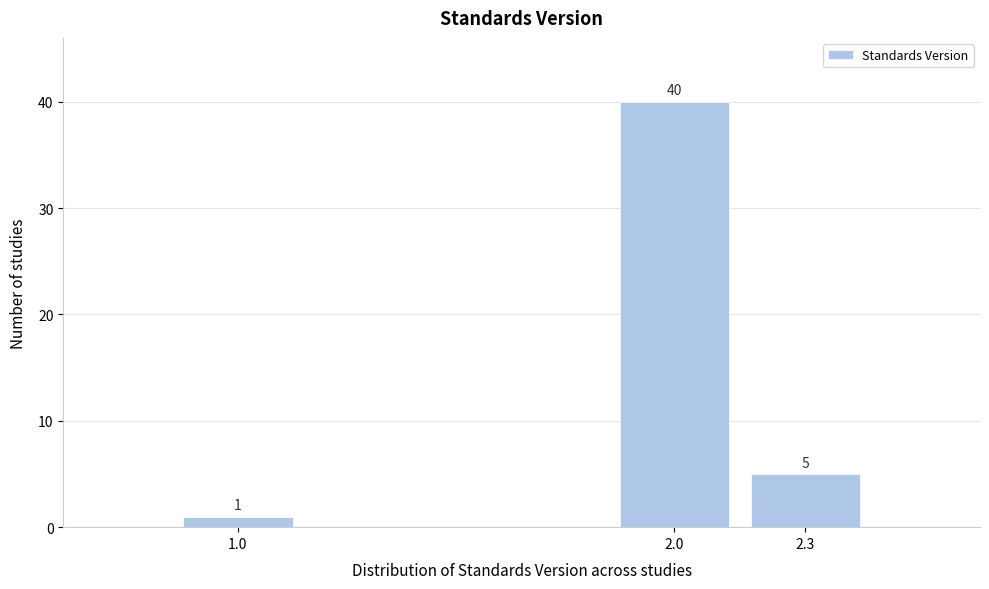

Reading right to left, list all the values displayed in this chart.

2.3=5	2.0=40	1.0=1